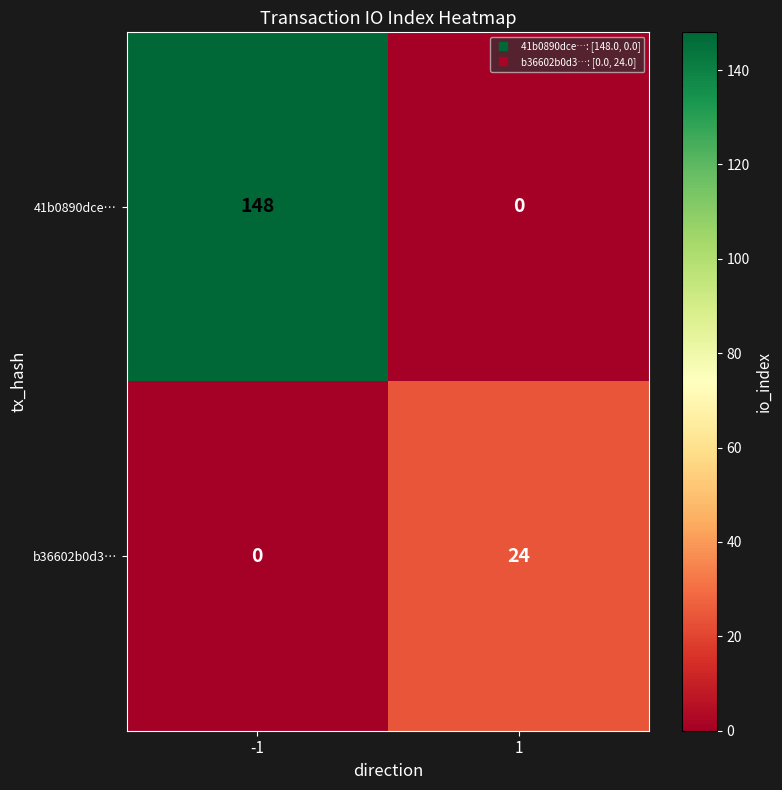

Rank the series by their maximum value, from highest to lowest.

41b0890dce…, b36602b0d3…